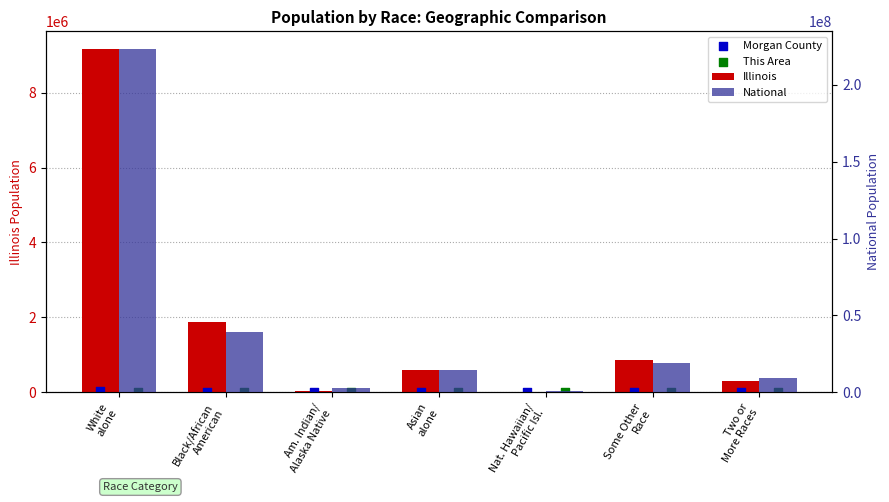

At how many categories does at least one series exceed 194894451?

1